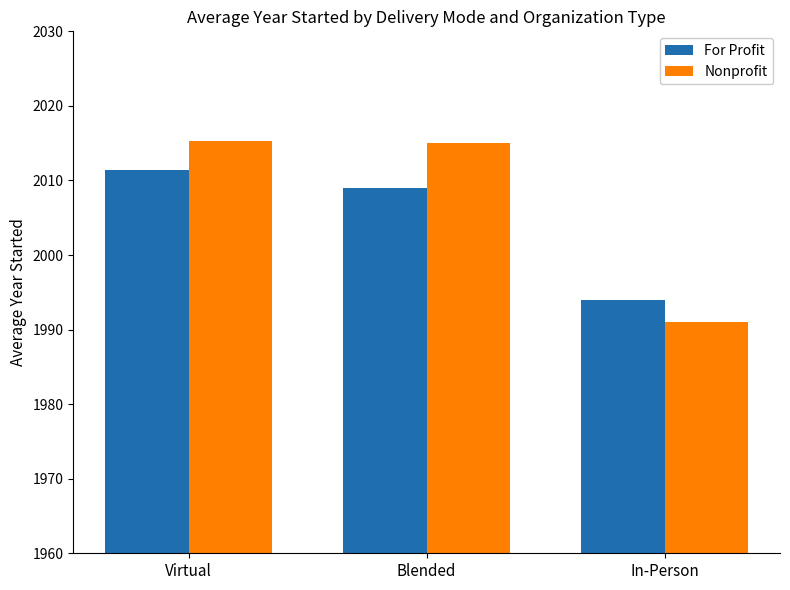

The For Profit series shows 2009.0 at Blended. True or false?

True